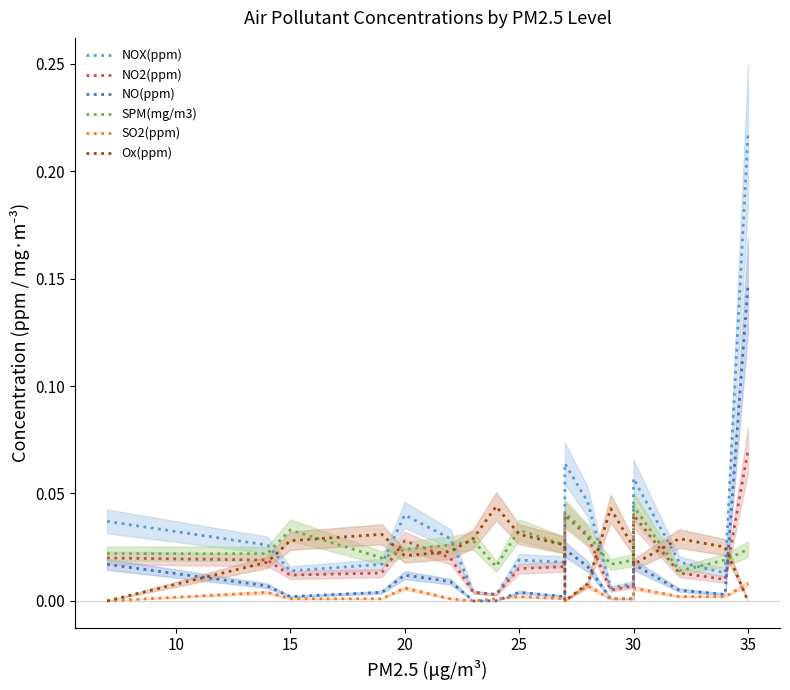

What is the total value across all series at 15?

0.1